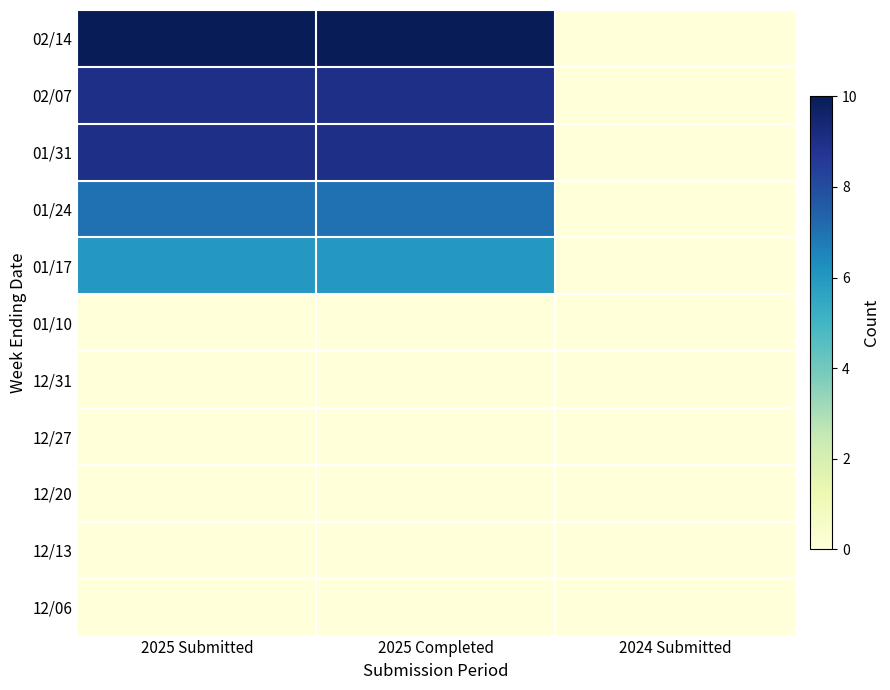

At how many categories does at least one series exceed 0?

2